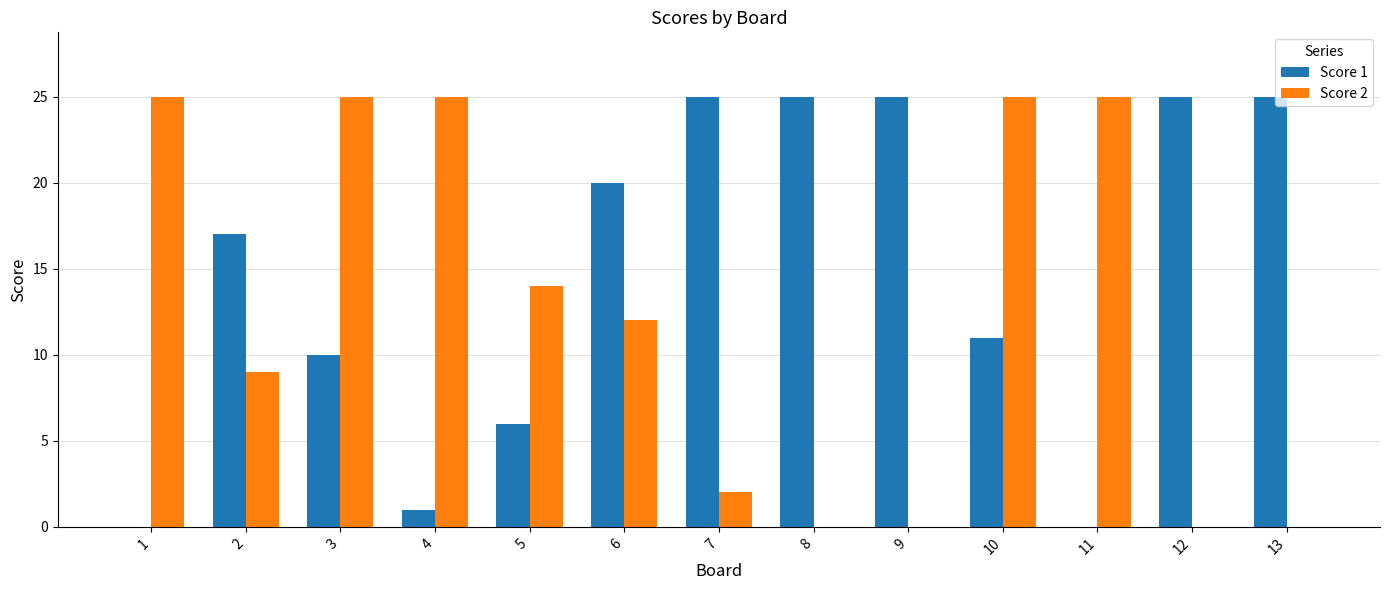

Is it true that Score 2 equals 12 at 4?

False